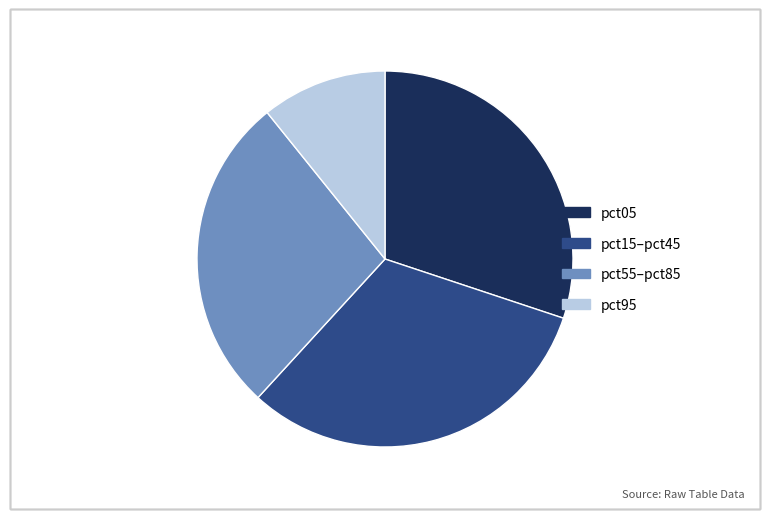

Which category has the smallest portion of the pie?

pct95